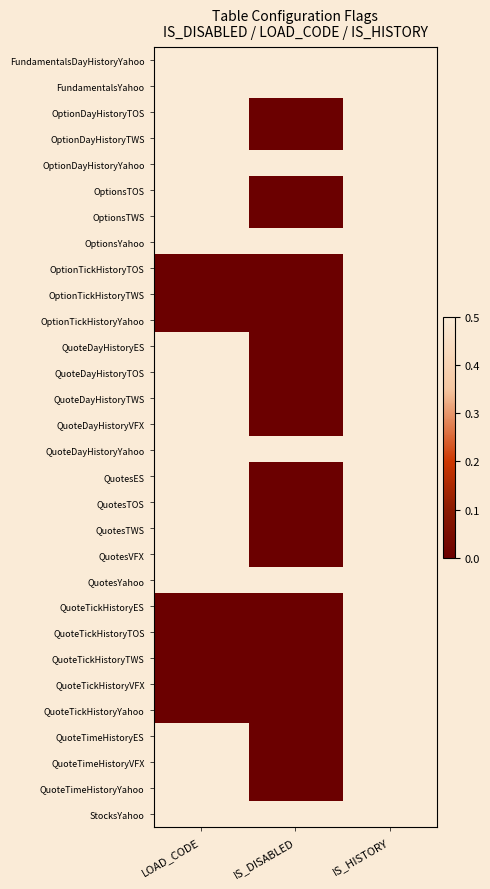

What is the spread (max minus min) of values at LOAD_CODE?

0.5